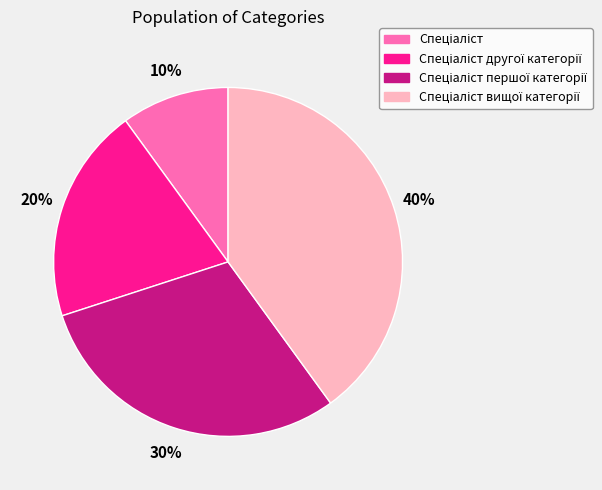

To the nearest percent, what is the difference between the largest and smallest slice percentages?

30%